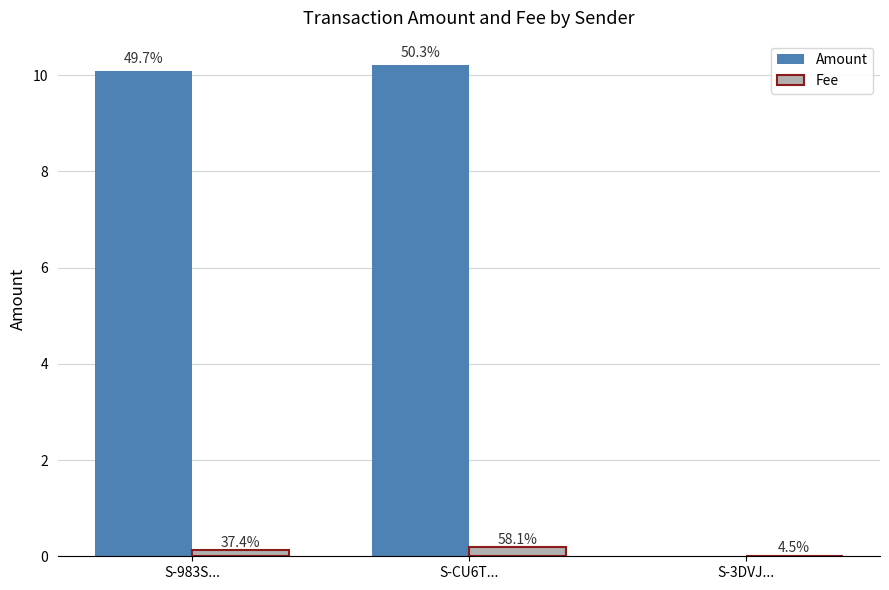

How many groups of bars are there?

3